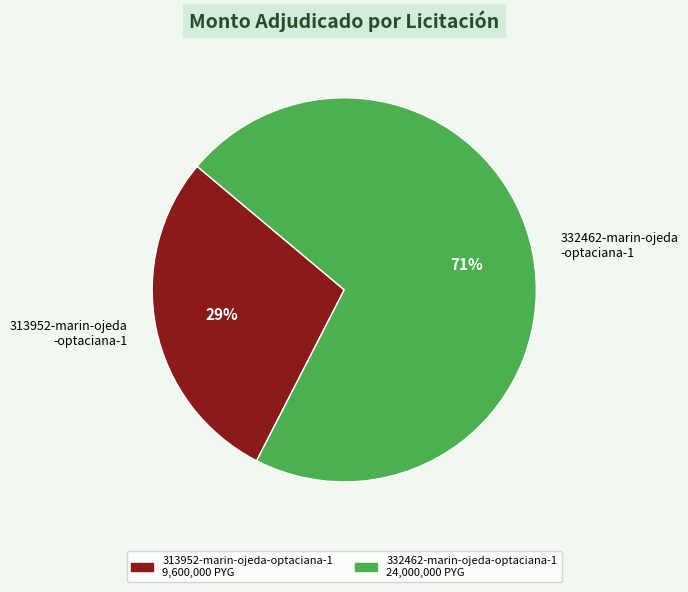

Approximately how many times larger is the value at 313952-marin-ojeda -optaciana-1 compared to 332462-marin-ojeda -optaciana-1?

0.4